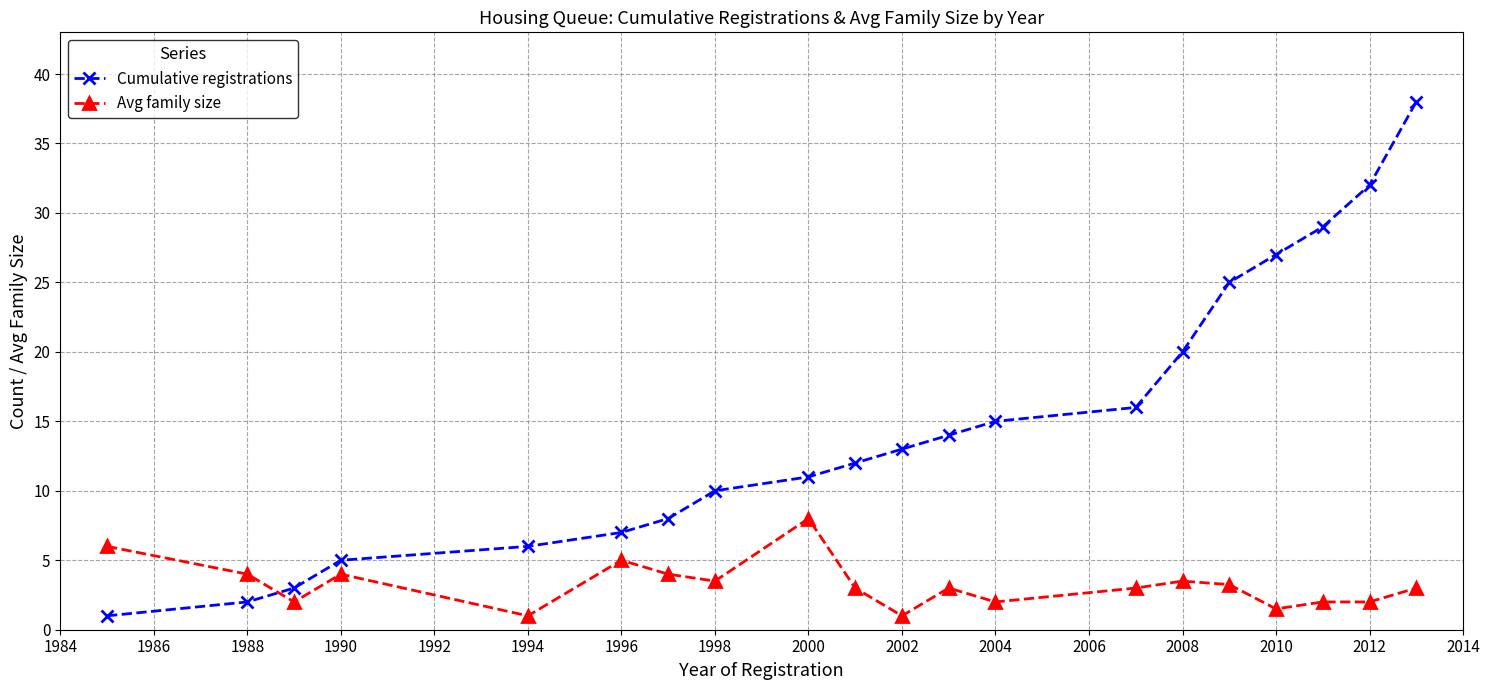

True or false: Cumulative registrations has more than 1 points higher than both neighbors.

False